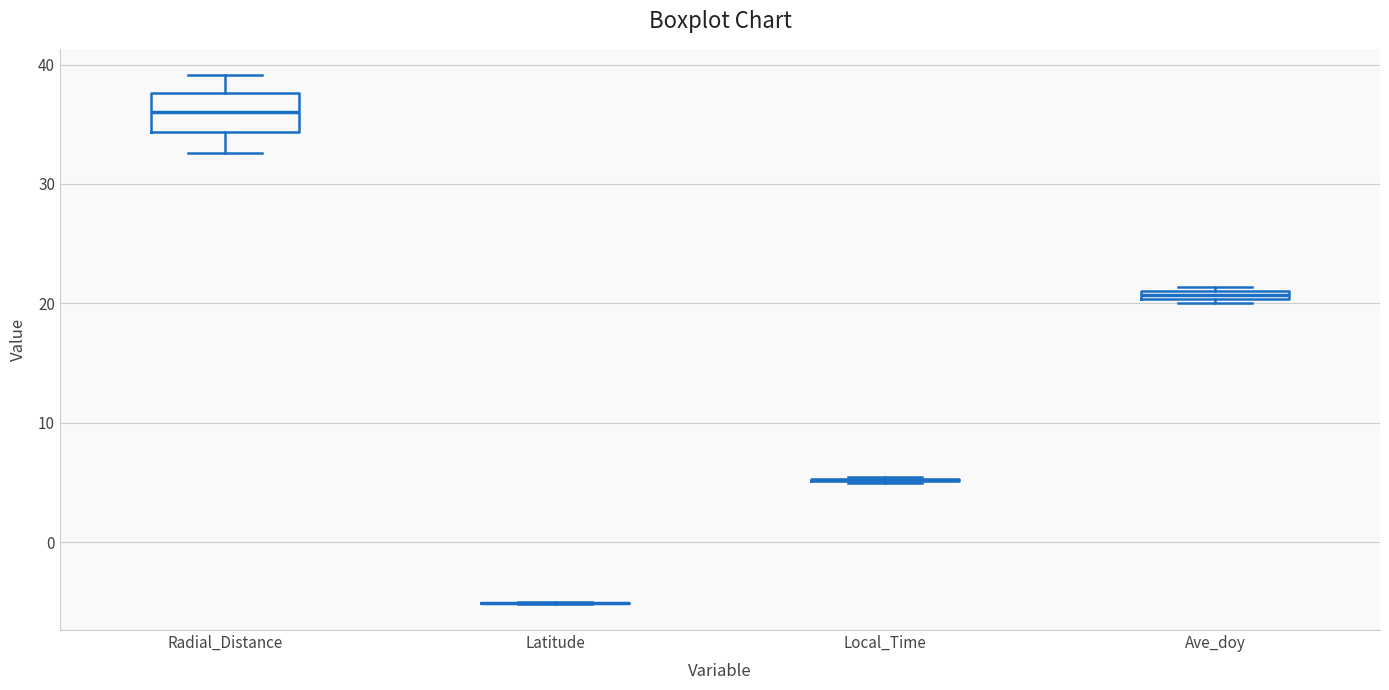

Which box is the tallest, from its lower edge to its upper edge?

Radial_Distance